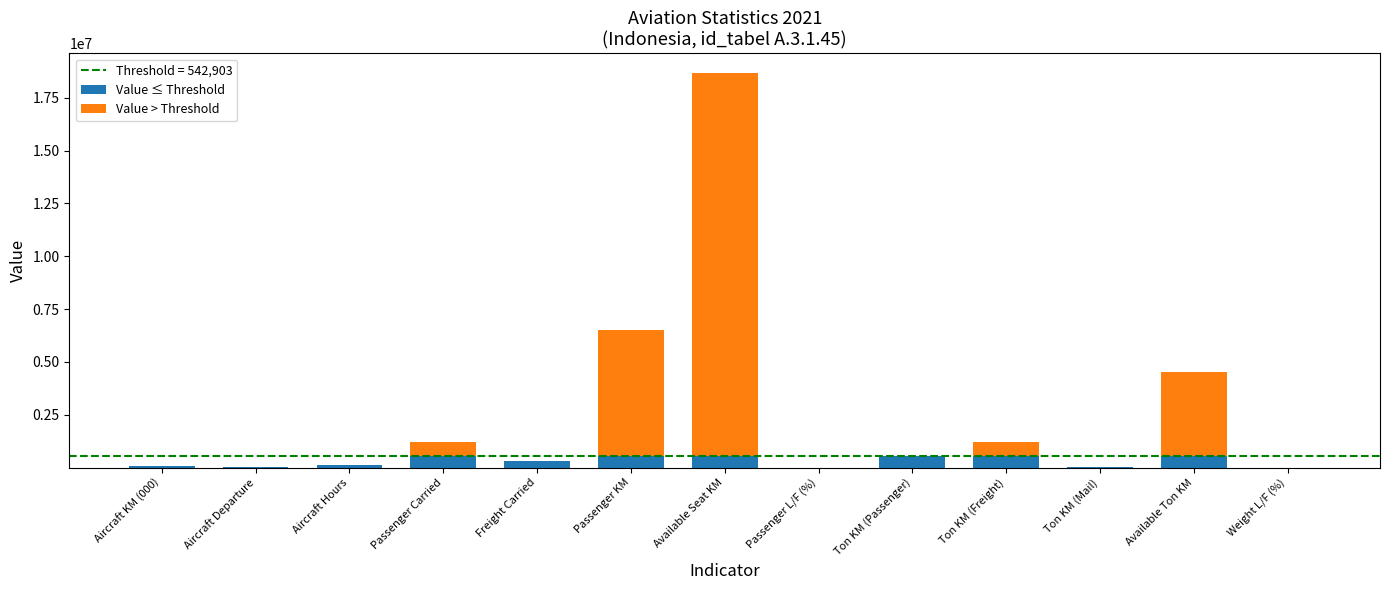

What is the maximum value for Value ≤ Threshold?

542903